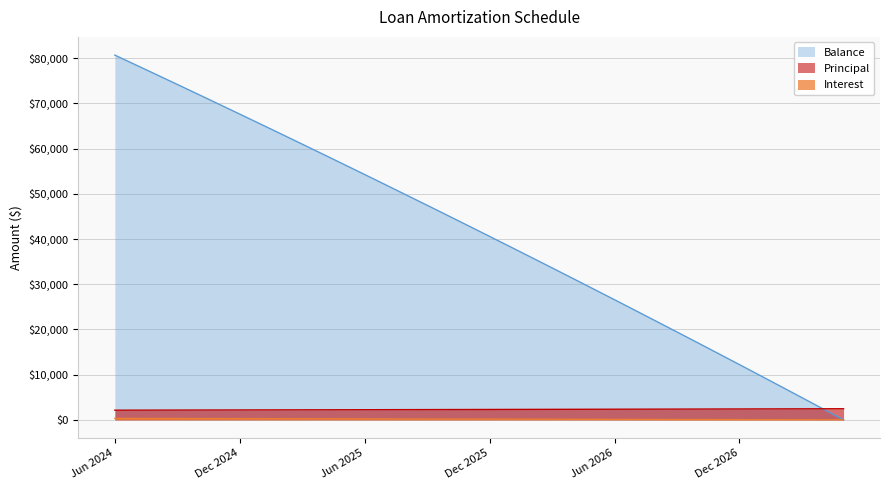

What is the difference between the highest and lowest values at Jul 2024?

78214.6